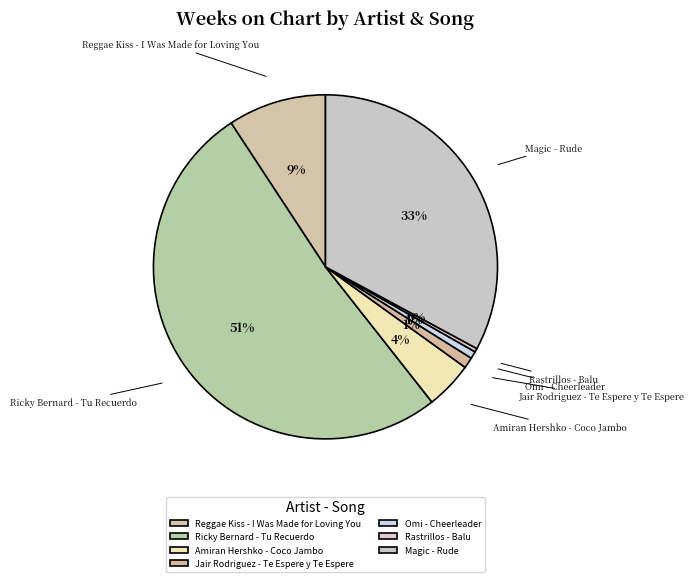

How many slices are in this pie chart?

7